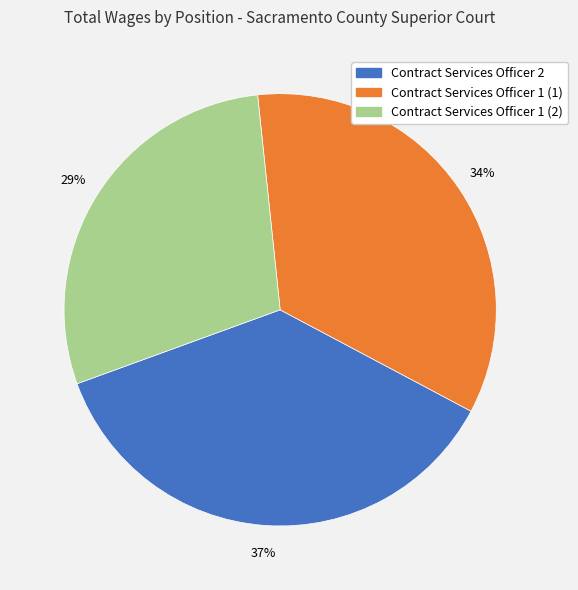

Which slice is the largest?

Contract Services Officer 2